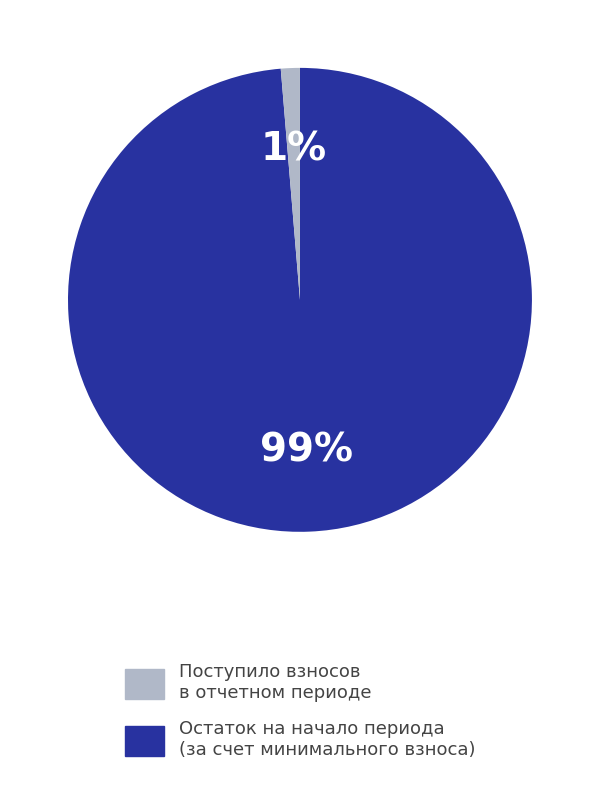

To the nearest percent, what is the average slice percentage?

50%